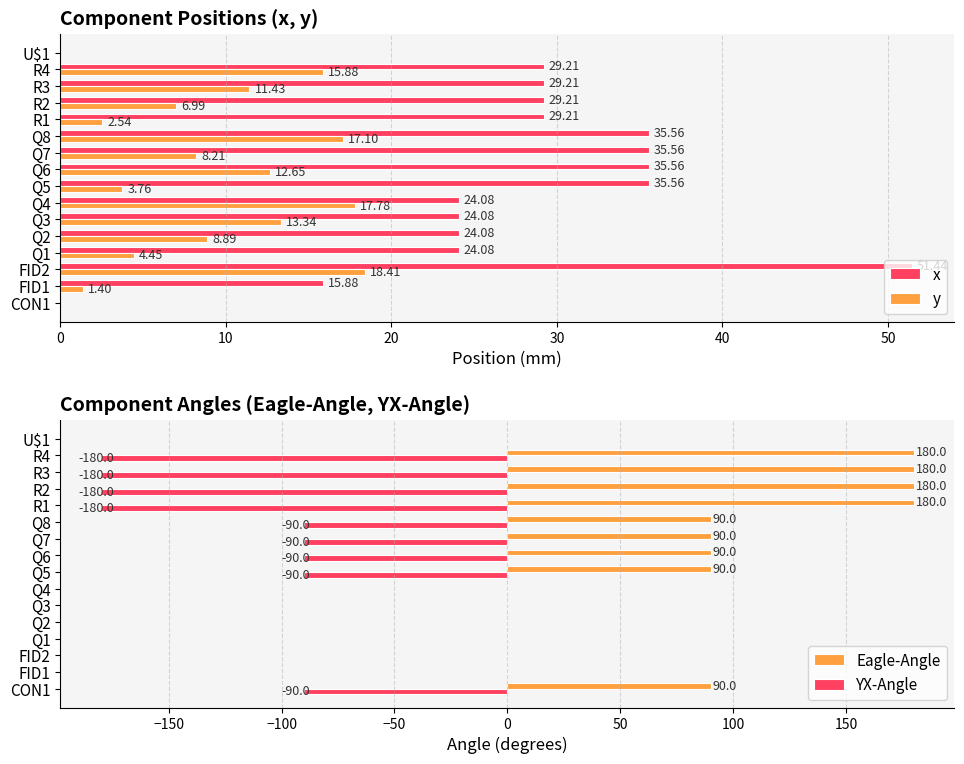

Are the bars grouped side by side (vs. stacked)?

Yes